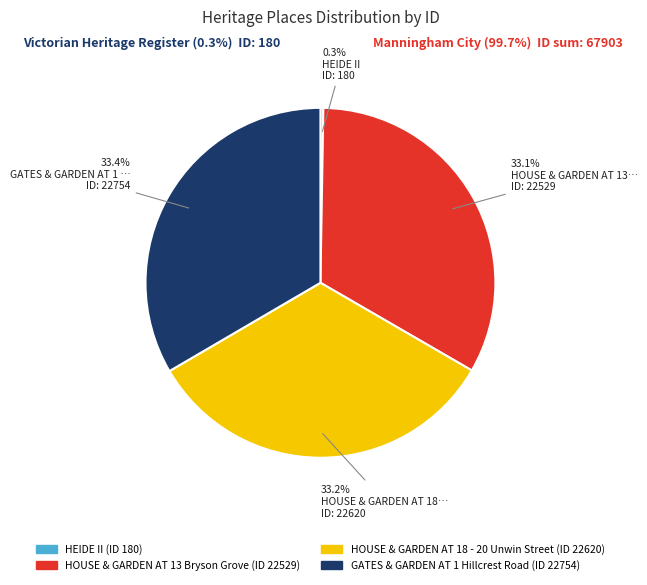

What is the ratio of the value at HOUSE & GARDEN AT 18 - 20 Unwin Street to the value at HOUSE & GARDEN AT 13 Bryson Grove?

1.0